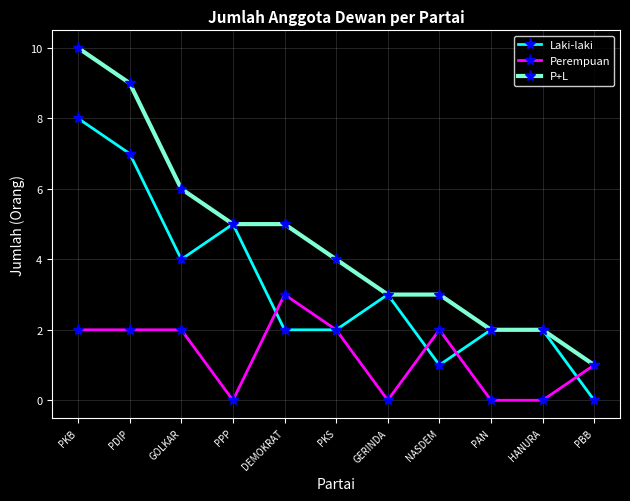

Which series has the widest spread of values?

P+L